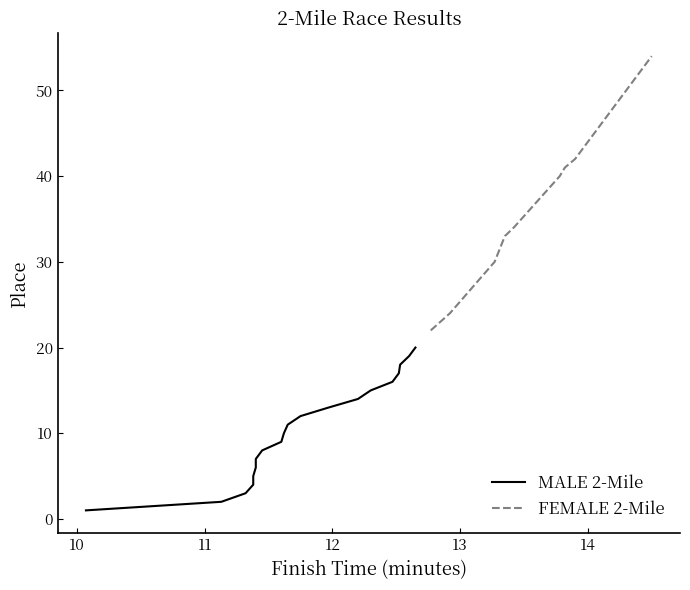

List the series in order of their overall mean, highest first.

FEMALE 2-Mile, MALE 2-Mile